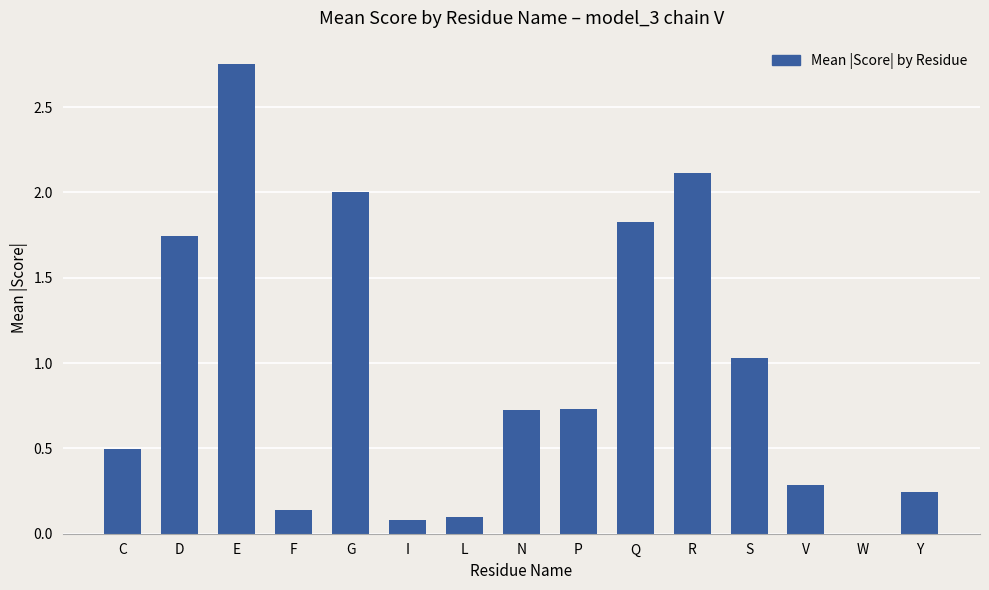

What is the sum of all values?

14.3